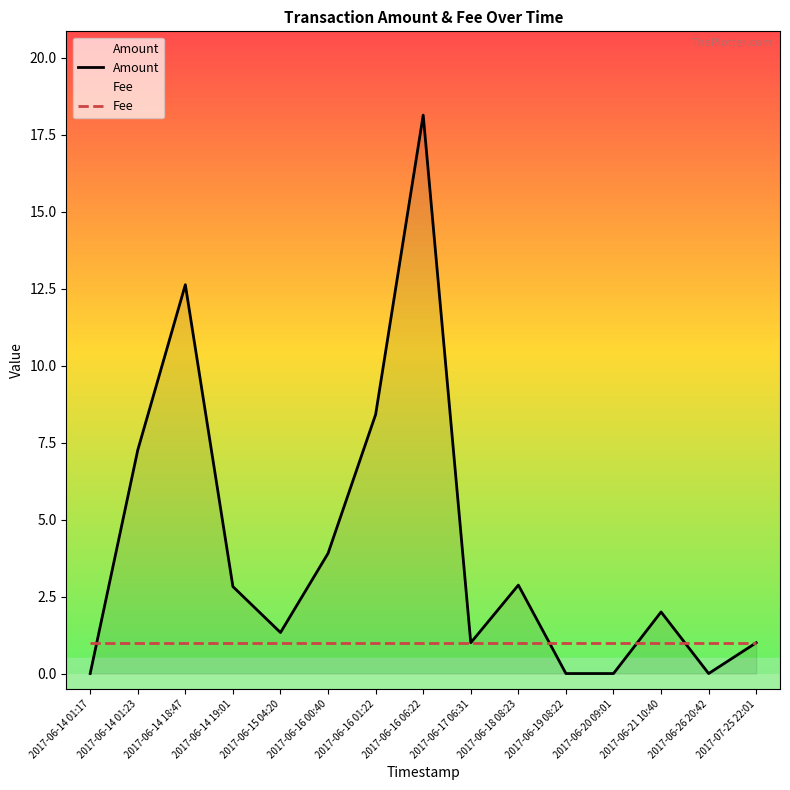

At 2017-06-14 19:01, list the series in order from largest to smallest.

Amount, Fee